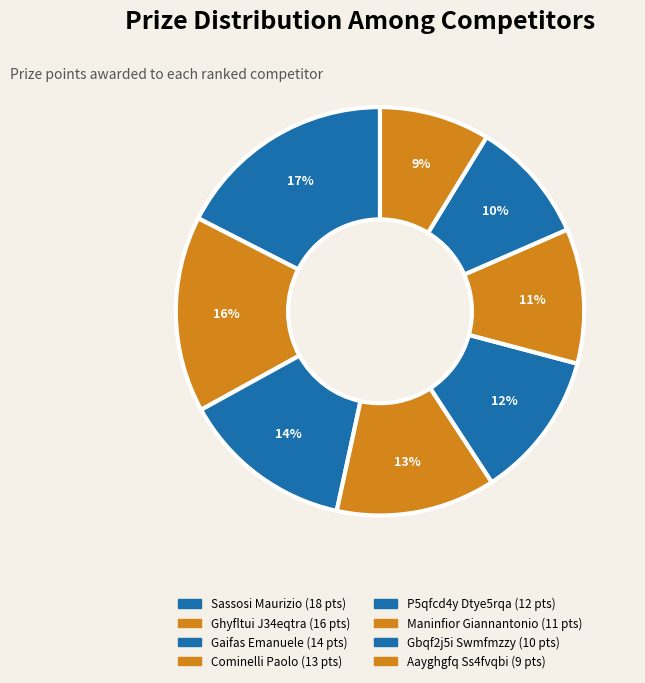

What is the change in value from Cominelli Paolo to Maninfior Giannantonio?

-2